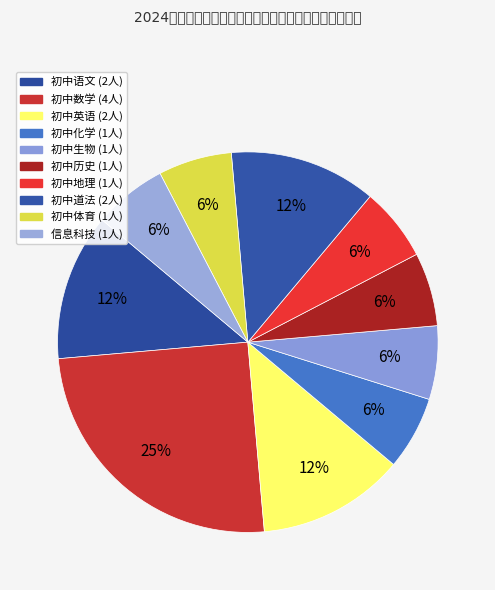

Rank the categories by value from lowest to highest.

初中化学, 初中生物, 初中历史, 初中地理, 初中体育, 信息科技, 初中语文, 初中英语, 初中道法, 初中数学